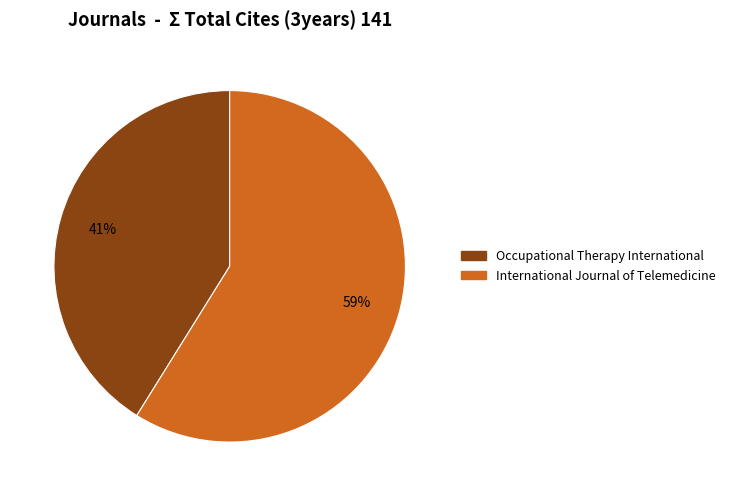

True or false: International Journal of Telemedicine accounts for 70% of the total.

False